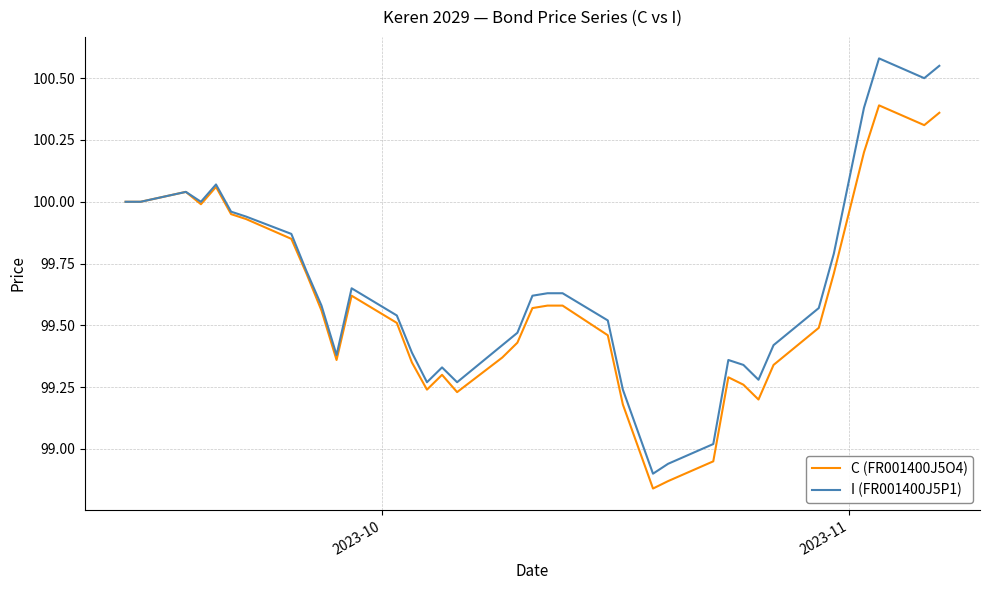

Which series has the largest total across all categories?

I (FR001400J5P1)